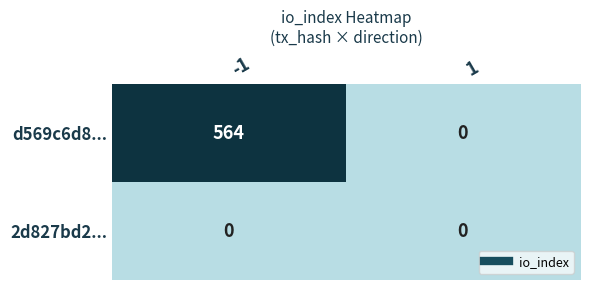

At which category is the sum across all series the highest?

-1